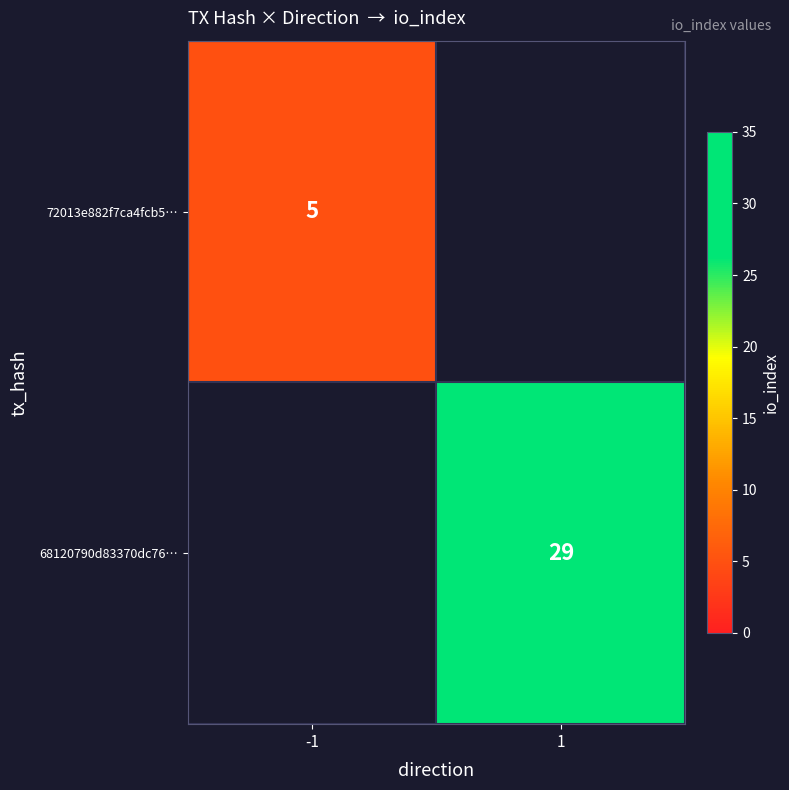

The value of 72013e882f7ca4fcb5… at -1 is 5. True or false?

True